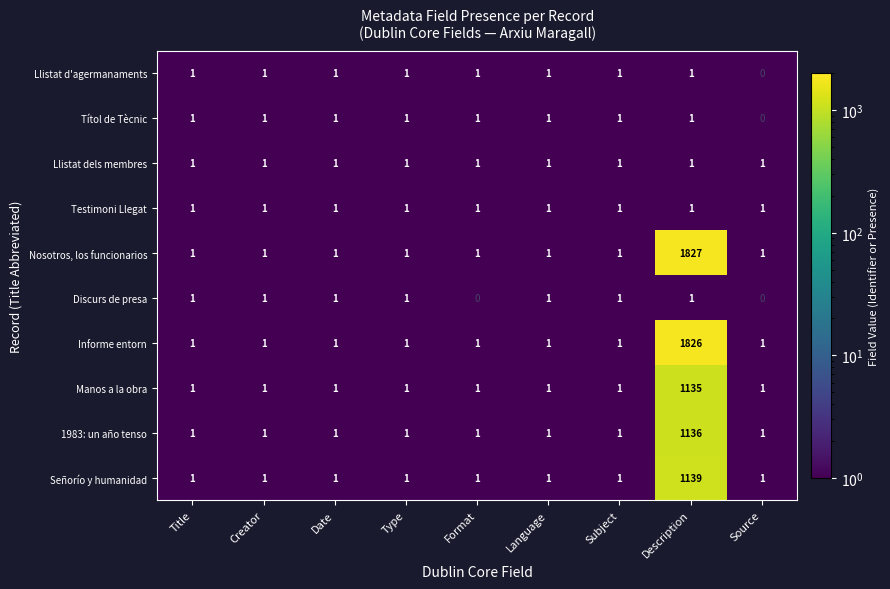

The Llistat dels membres series shows 2 at Language. True or false?

False